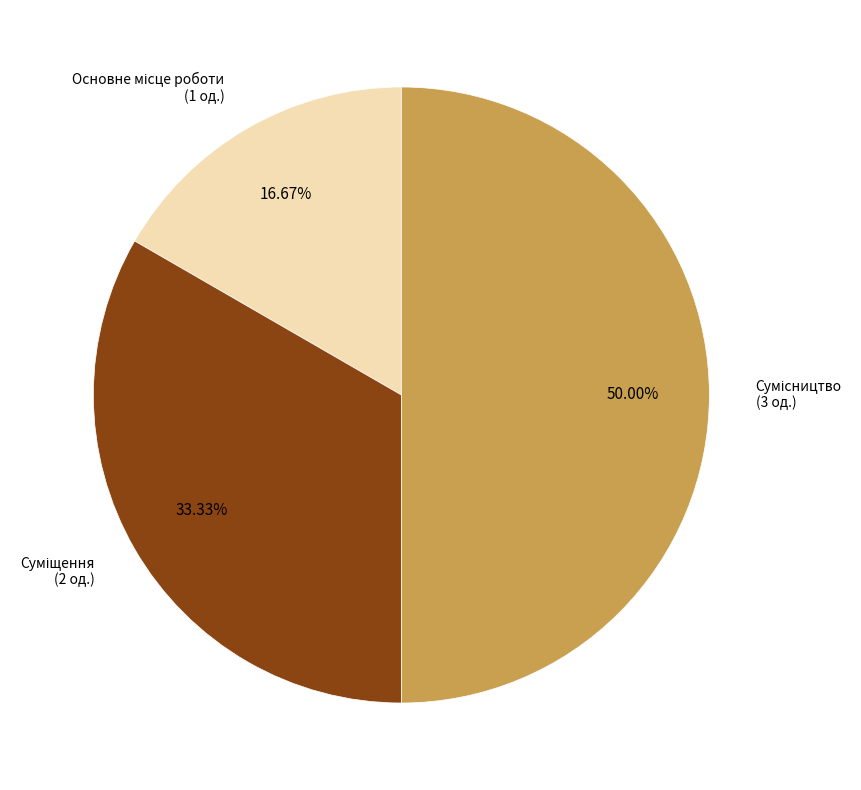

Count the number of slices in the pie.

3